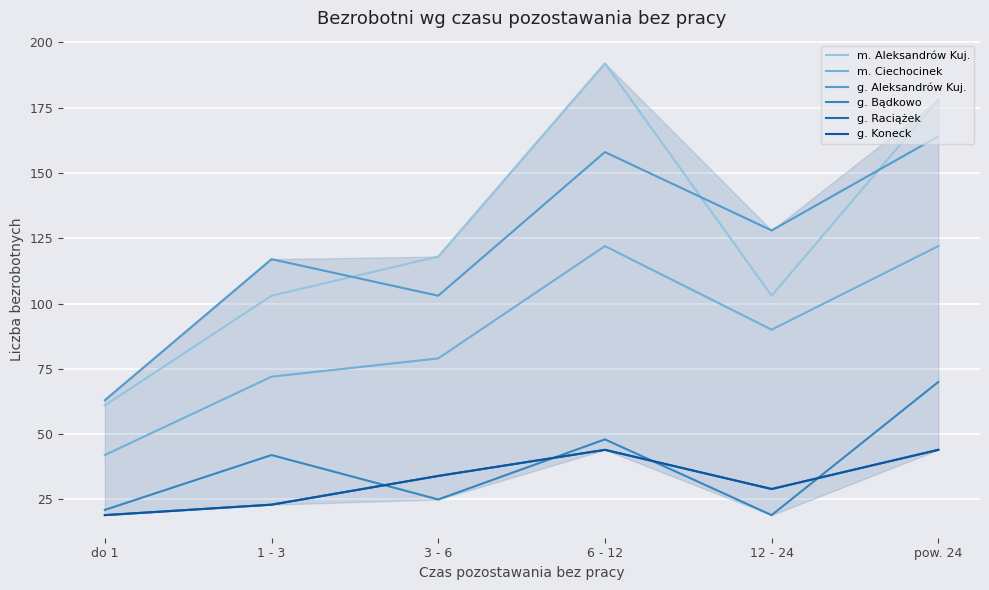

At which label does g. Raciążek first exceed 34?

6 - 12